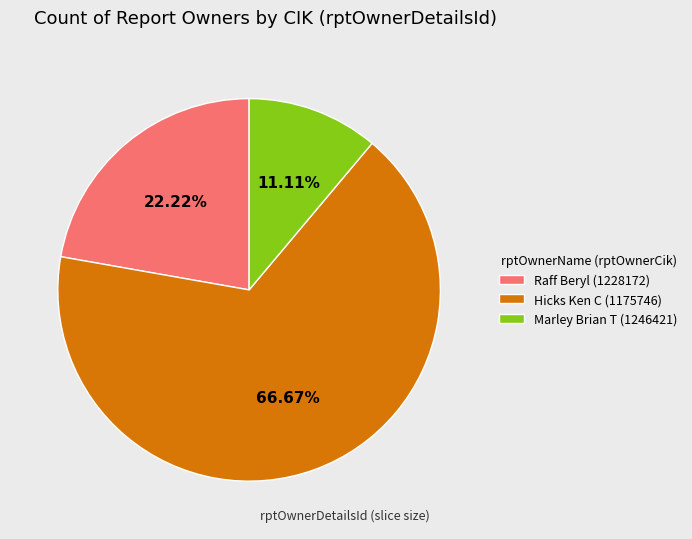

What is the largest slice in the pie chart?

Hicks Ken C (1175746)